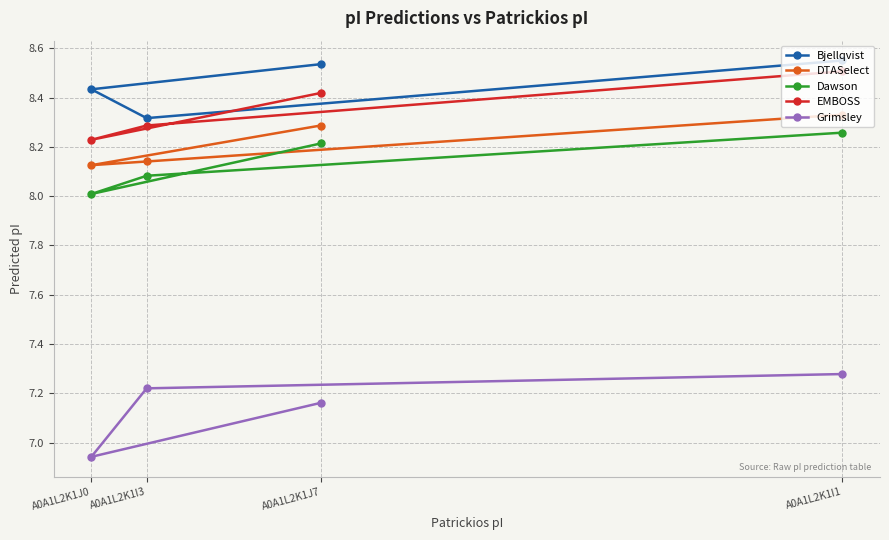

Reading left to right, list all the values displayed in this chart.

Bjellqvist: A0A1L2K1I1=8.6	A0A1L2K1I3=8.3	A0A1L2K1J0=8.4	A0A1L2K1J7=8.5
DTASelect: A0A1L2K1I1=8.3	A0A1L2K1I3=8.1	A0A1L2K1J0=8.1	A0A1L2K1J7=8.3
Dawson: A0A1L2K1I1=8.3	A0A1L2K1I3=8.1	A0A1L2K1J0=8.0	A0A1L2K1J7=8.2
EMBOSS: A0A1L2K1I1=8.5	A0A1L2K1I3=8.3	A0A1L2K1J0=8.2	A0A1L2K1J7=8.4
Grimsley: A0A1L2K1I1=7.3	A0A1L2K1I3=7.2	A0A1L2K1J0=6.9	A0A1L2K1J7=7.2